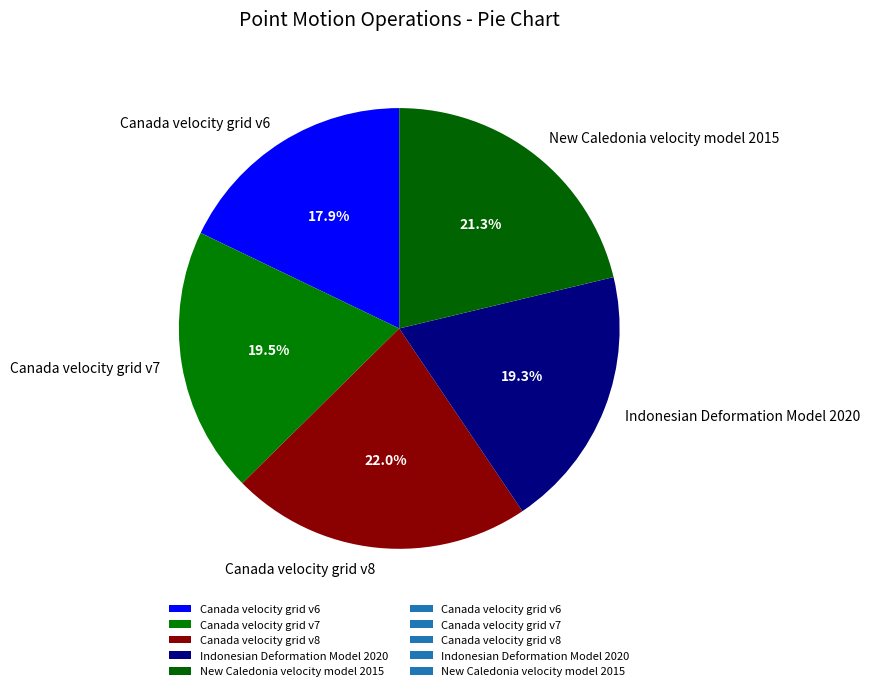

How many slices are in this pie chart?

5